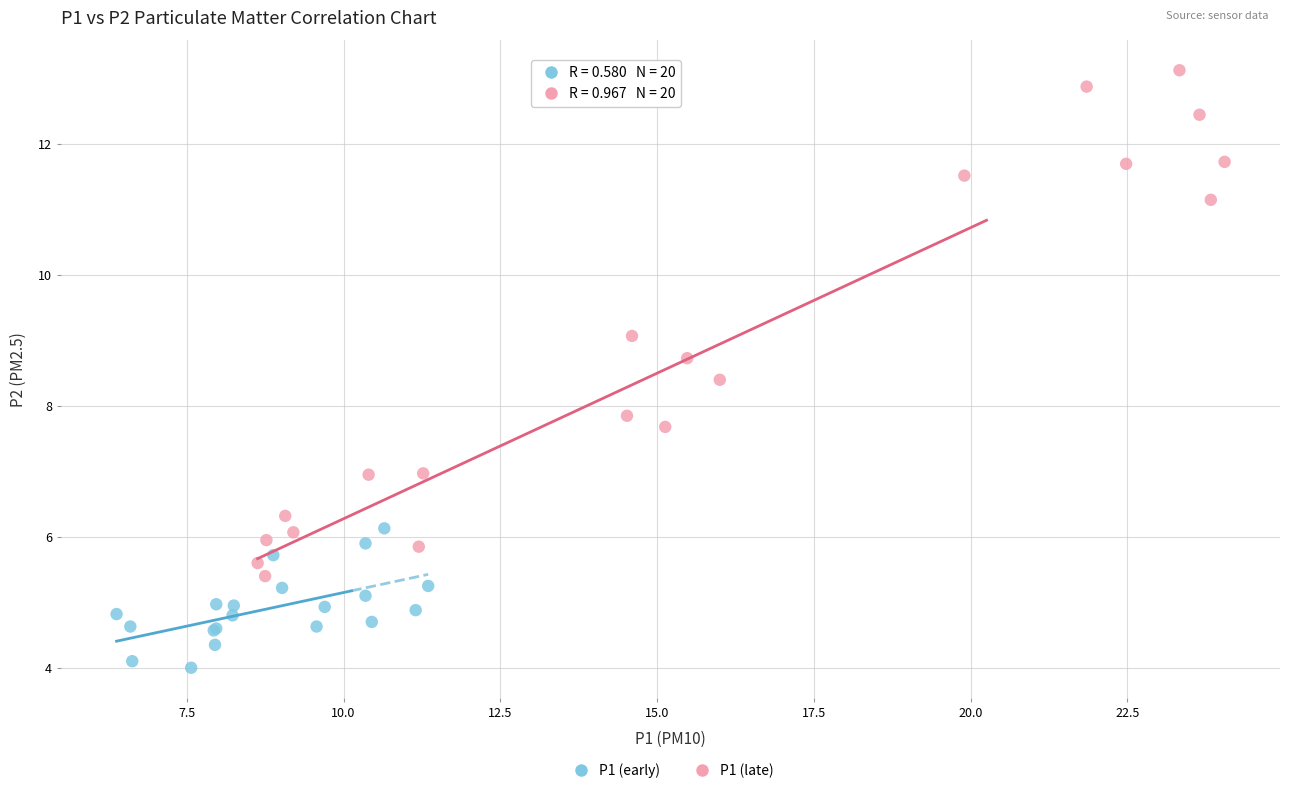

Which series reaches the minimum Y coordinate?

P1 (early)